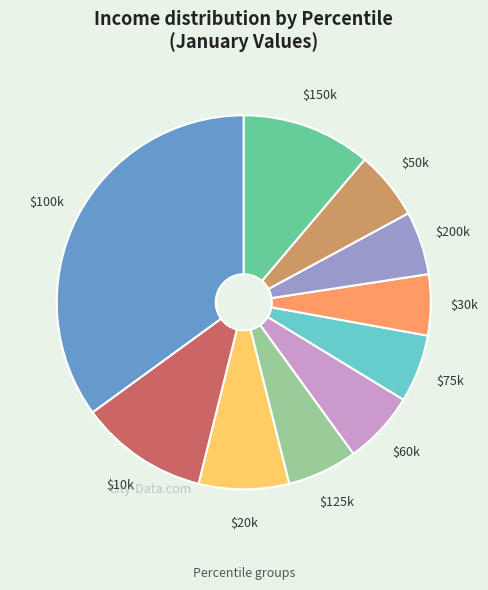

Is there a majority slice in this chart?

No